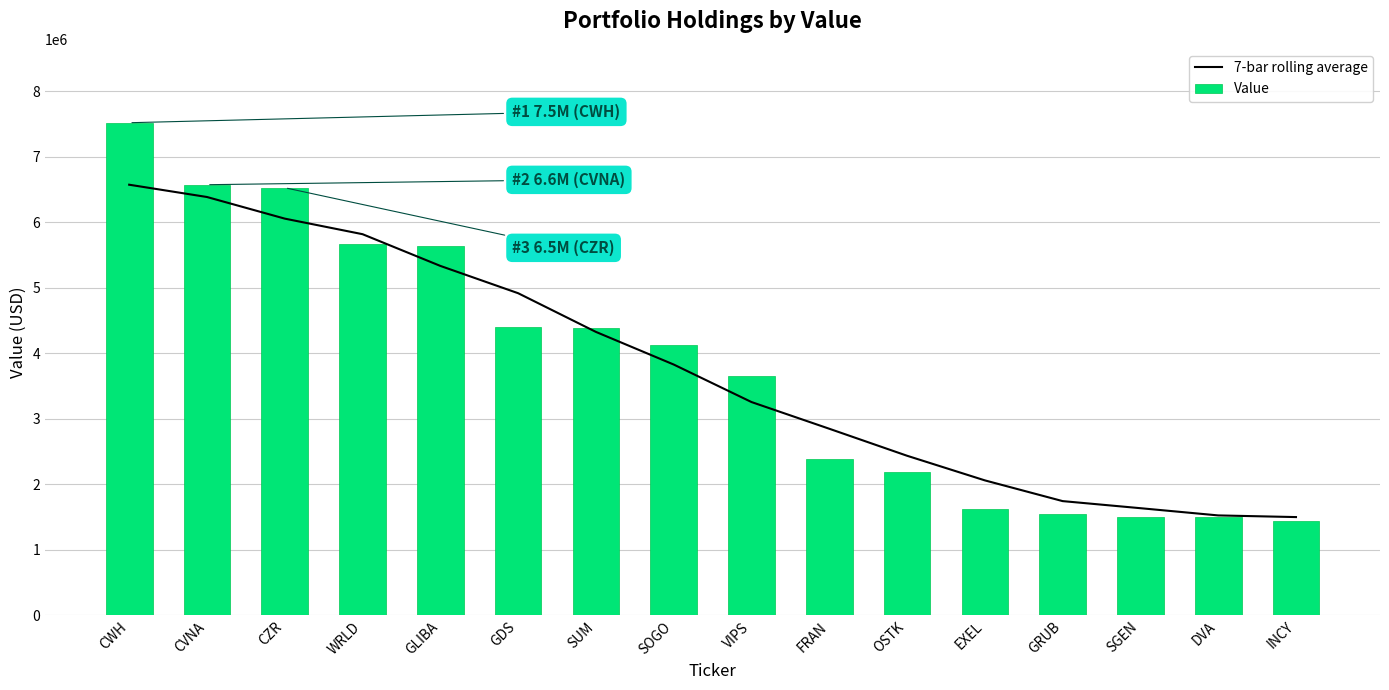

What value does the Value series have at GDS?

4406000